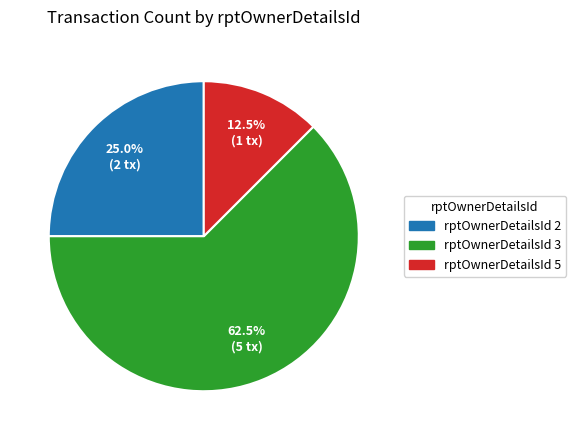

Which slice is the largest?

rptOwnerDetailsId 3